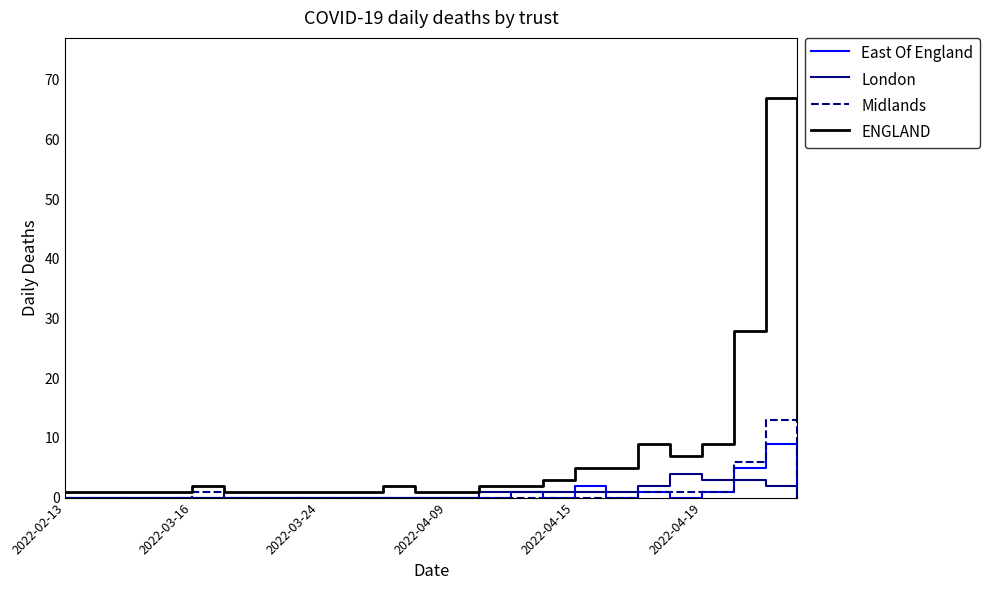

What is the greatest value displayed?

67